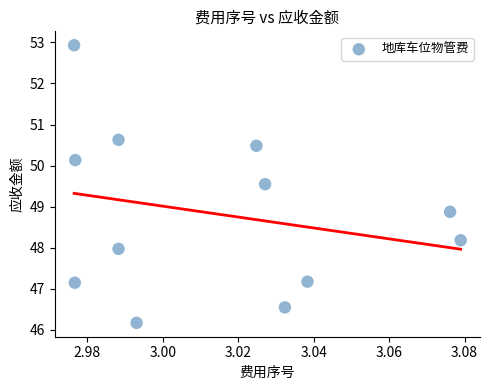

What is the average Y value?

48.8